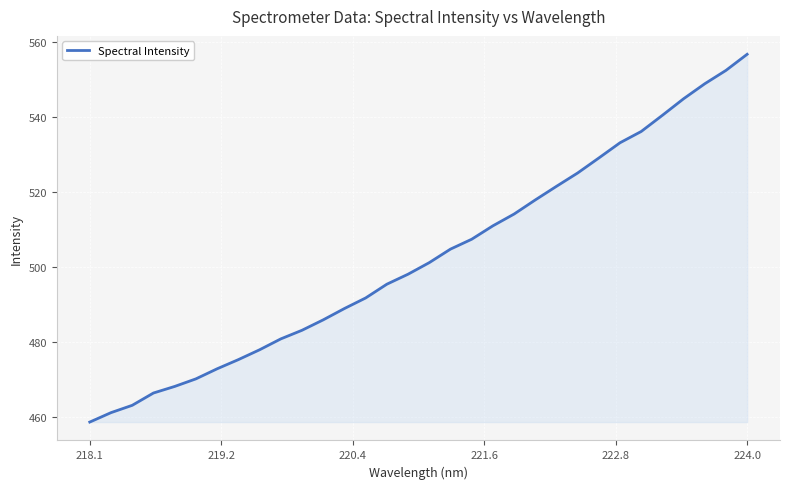

Count the number of data series in this chart.

1